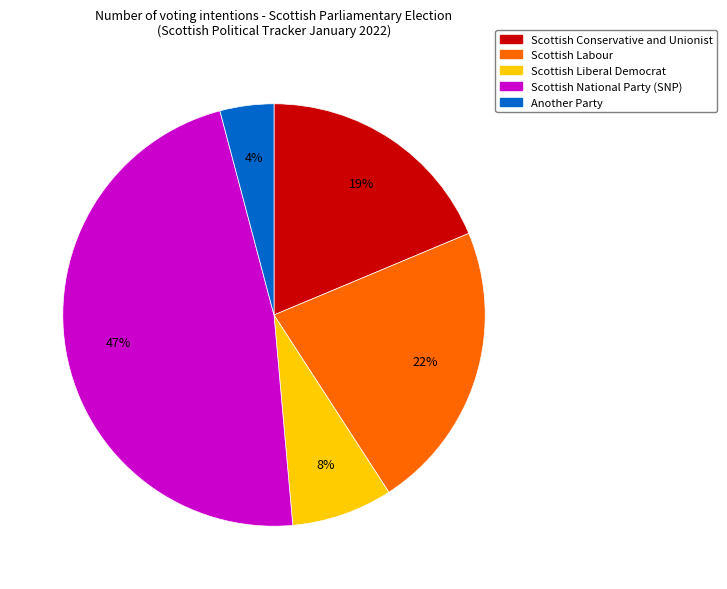

True or false: Scottish National Party (SNP) accounts for 53% of the total.

False